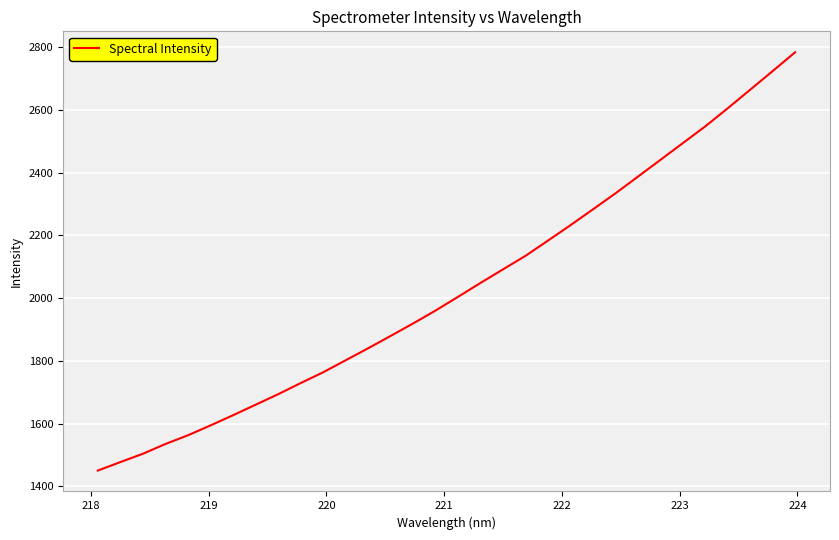

What is the difference between the maximum and minimum values?

1333.1